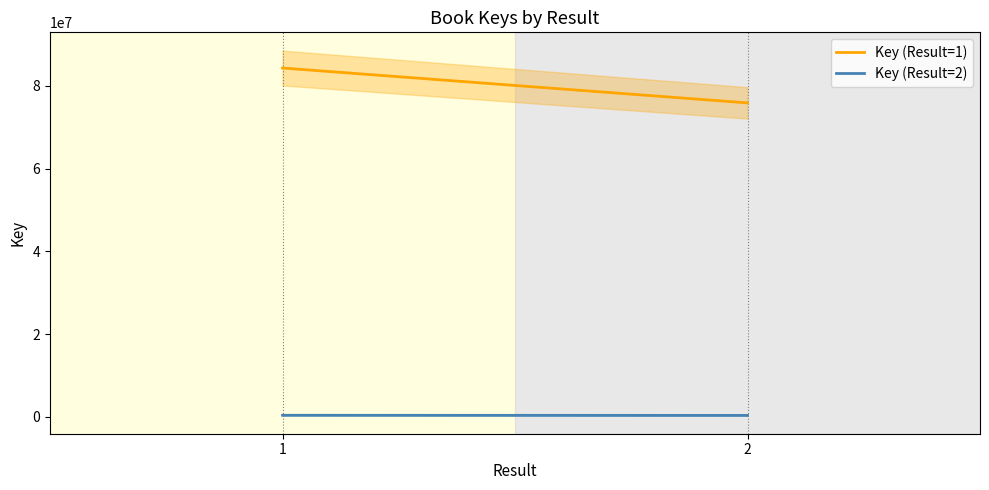

How many values in the Key (Result=2) series are below 369246?

1